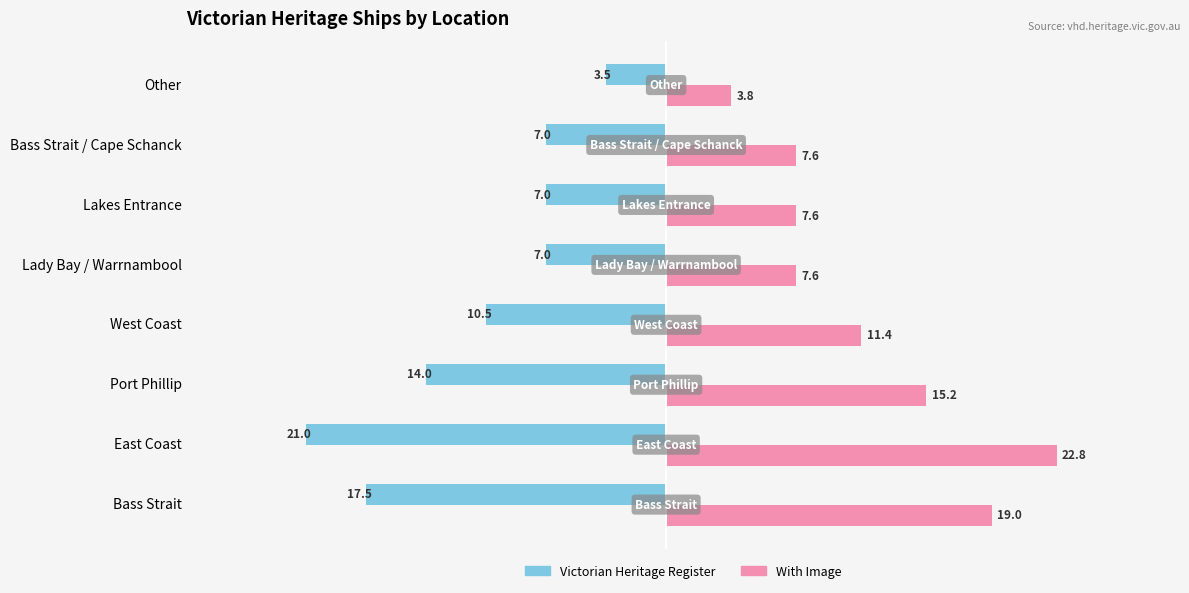

How many data points in With Image are less than 11?

4